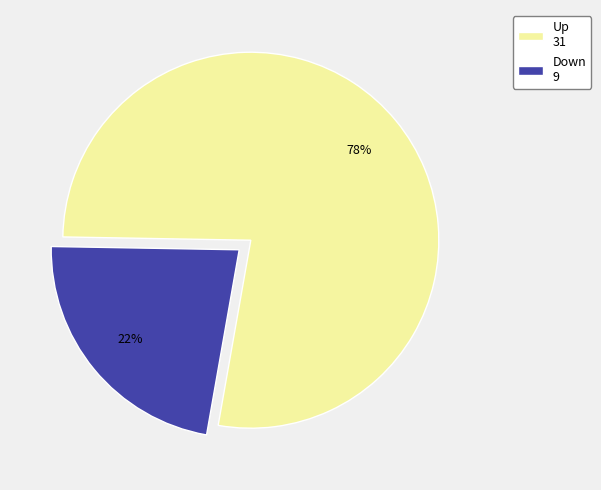

To the nearest percent, what is the average slice percentage?

50%